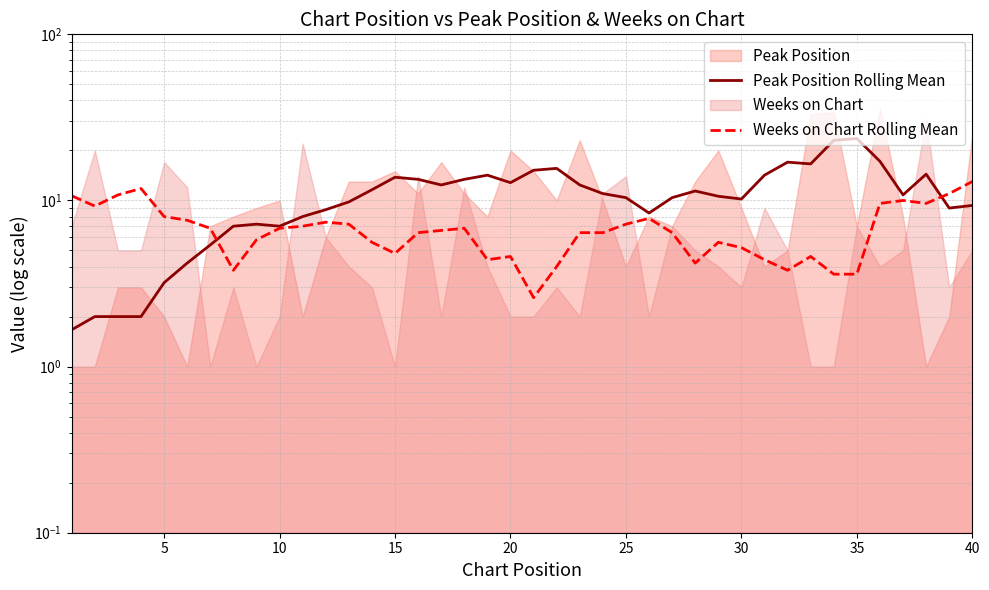

At which category is the sum across all series the highest?

35